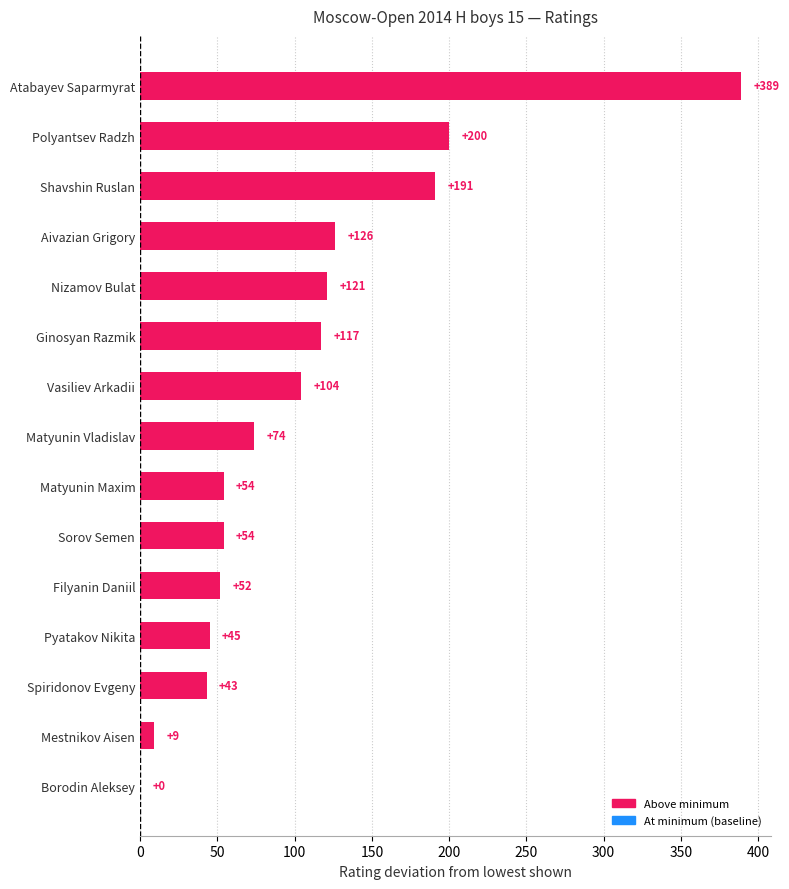

At which label is the value closest to 194?

Shavshin Ruslan